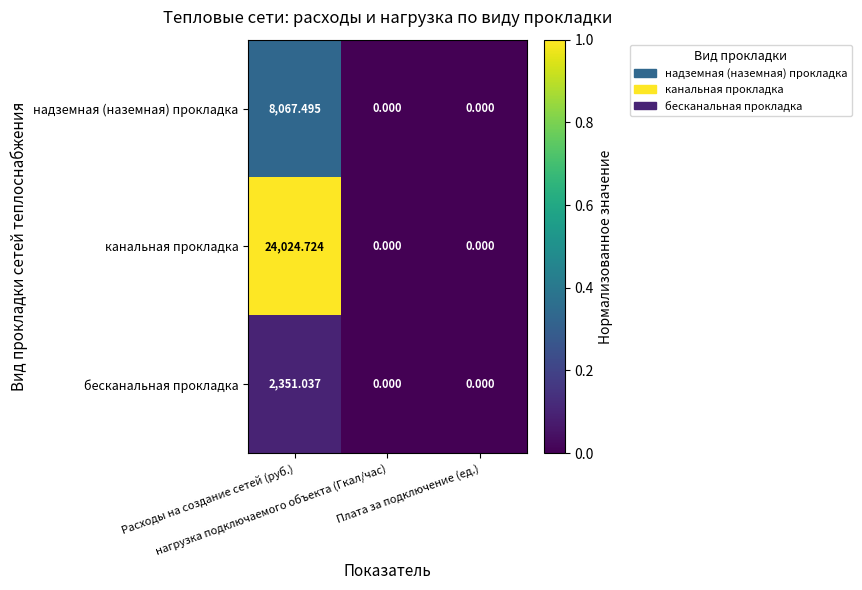

Which series has the largest total across all categories?

канальная прокладка